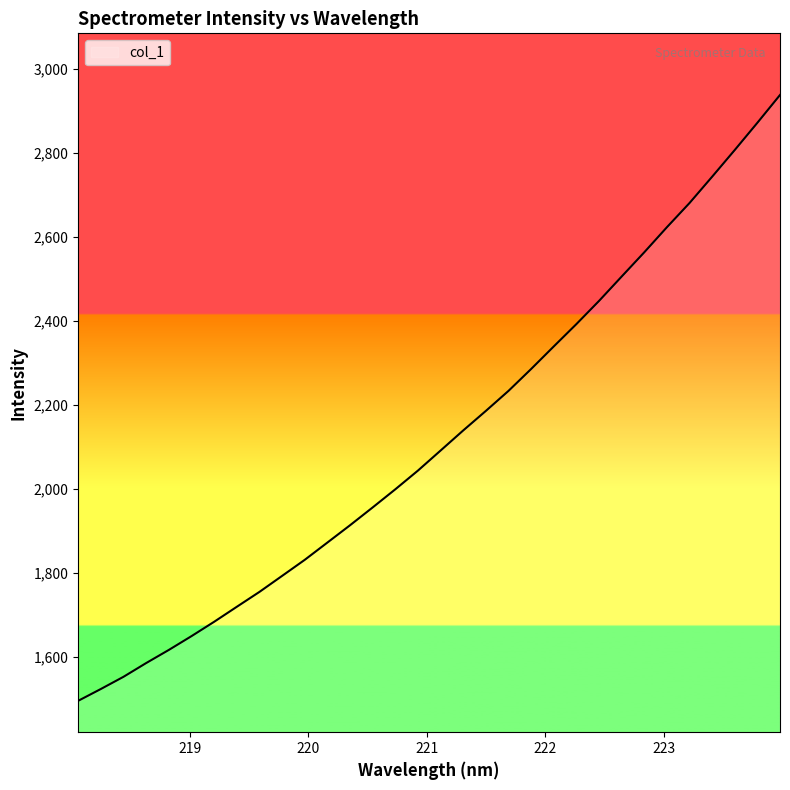

What is the minimum value shown in the chart?

1494.6